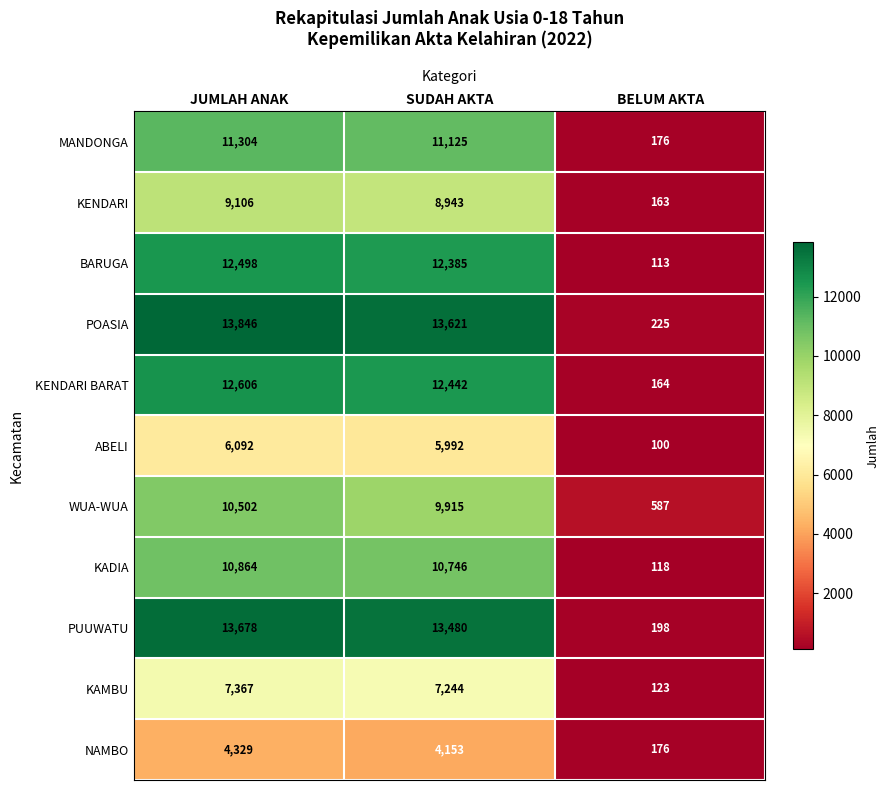

What value does the NAMBO series have at JUMLAH ANAK, to the nearest 100?

4300